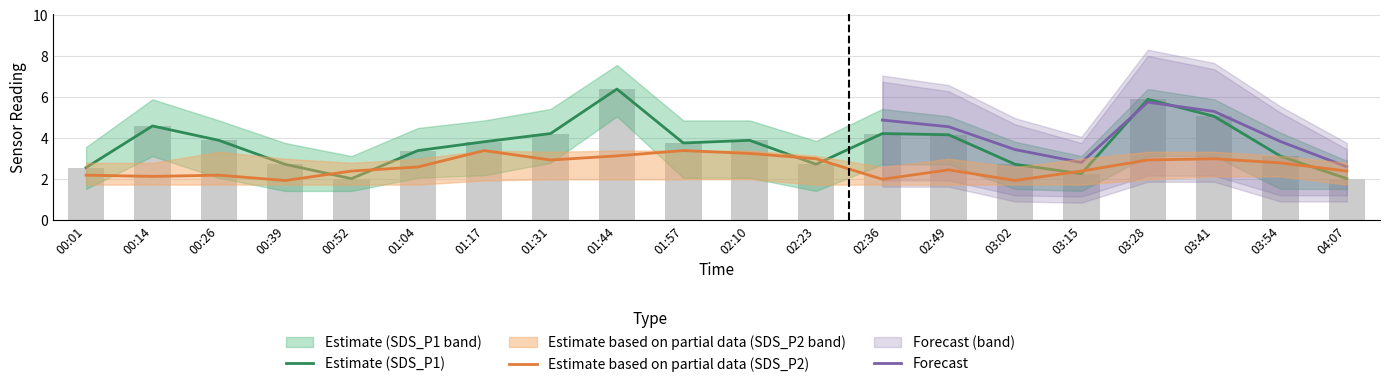

What is the maximum value shown in the chart?

6.4